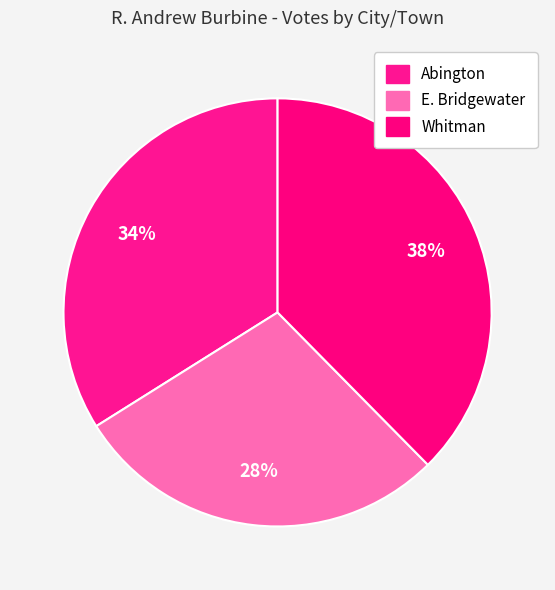

What percentage is the Abington slice, to the nearest percent?

34%